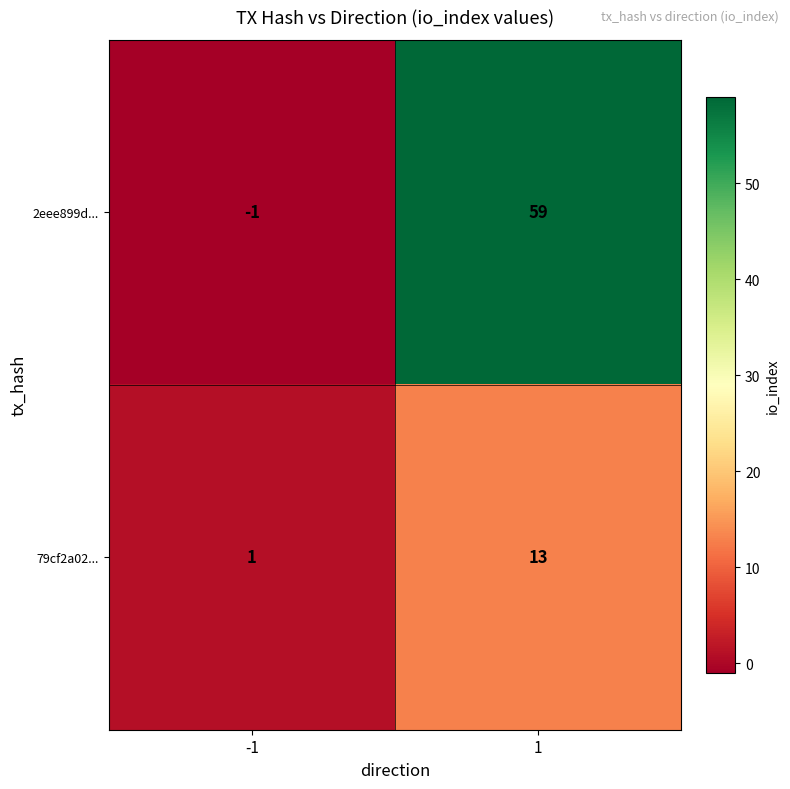

What is the spread (max minus min) of values at 1?

46